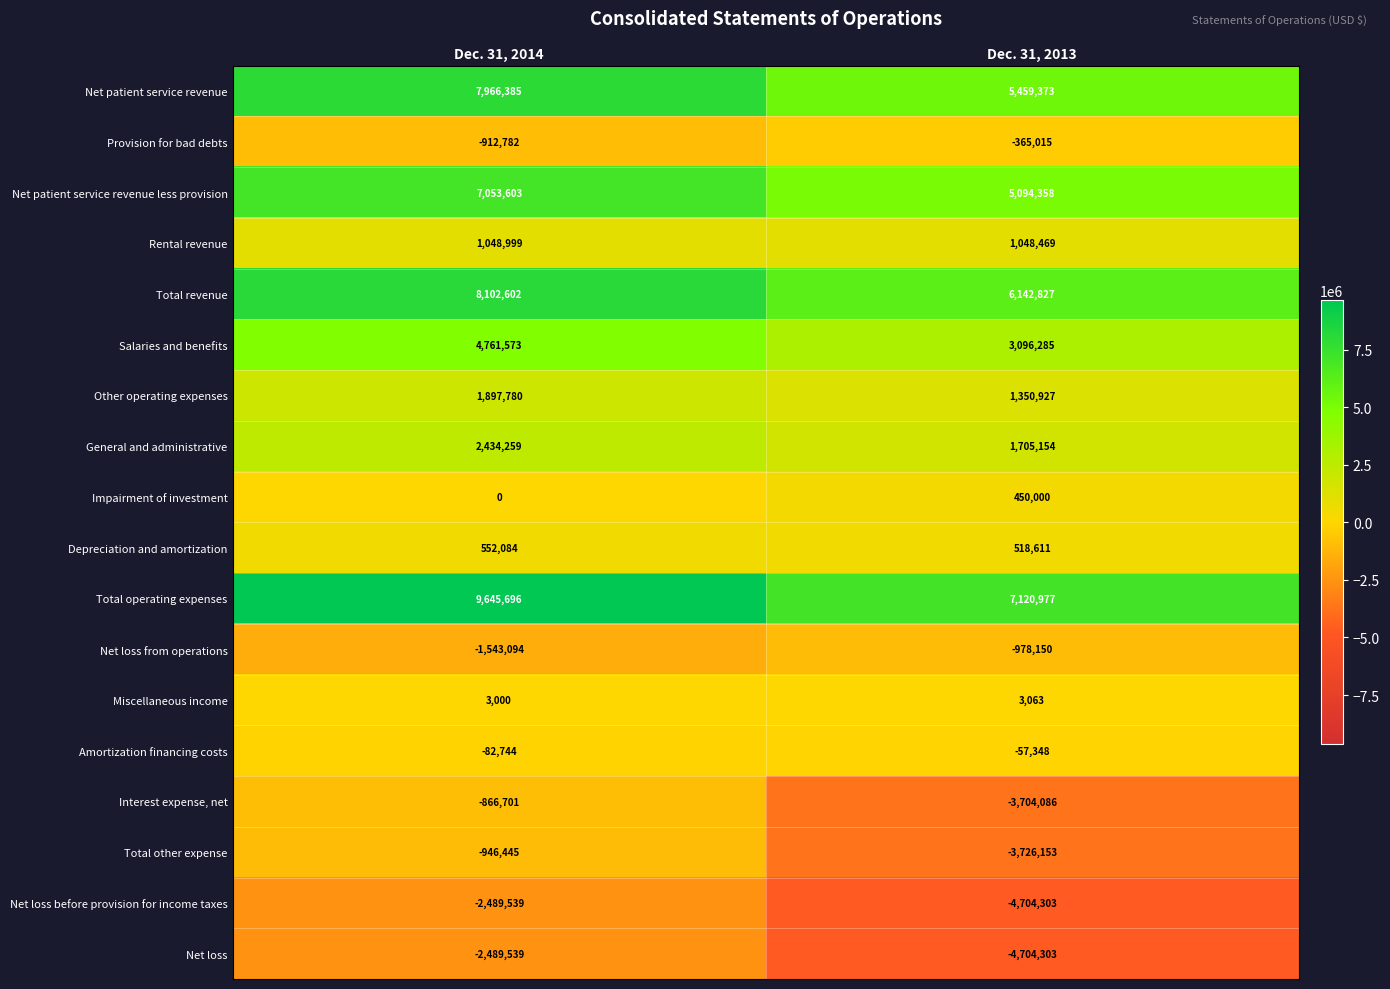

What is the sum of all Total operating expenses values?

16766673